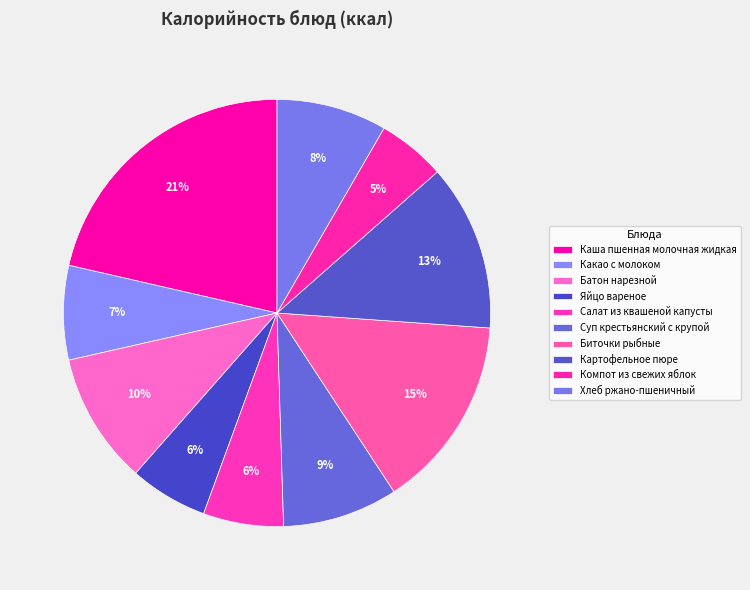

Does any single category account for the majority?

No